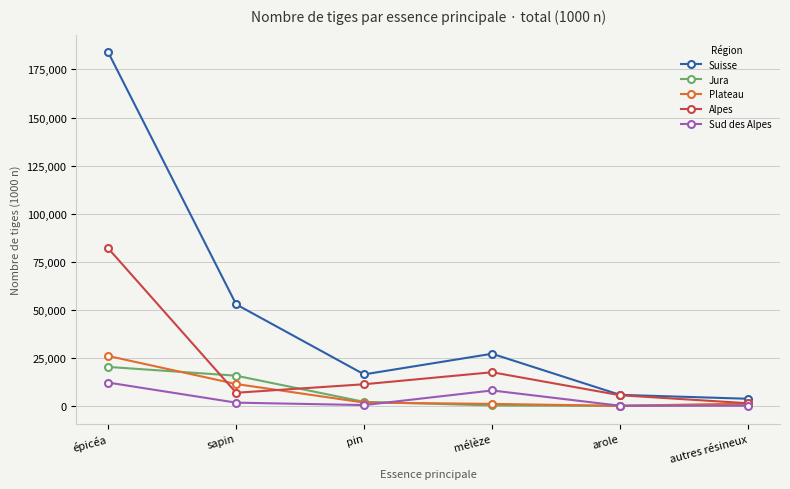

Between which two adjacent categories do Sud des Alpes and Jura first intersect?

pin and mélèze